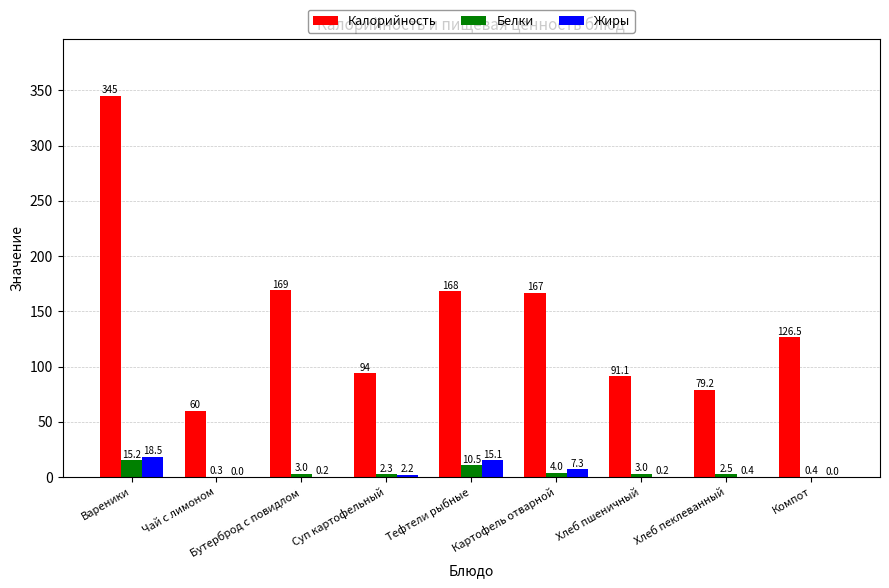

How many data points does each series have?

9